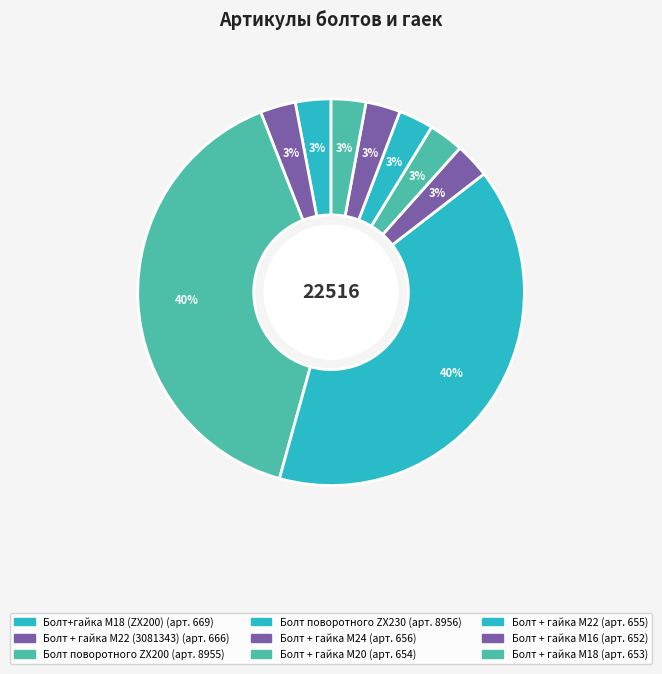

How many segments does this pie chart have?

9